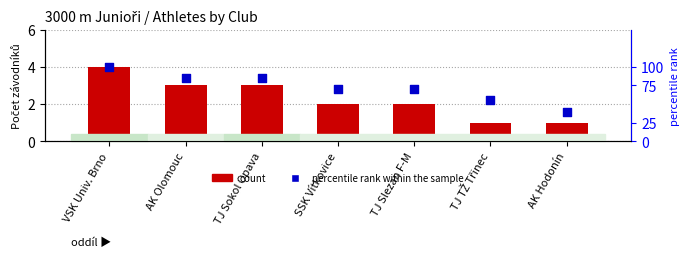

Which series has the largest total across all categories?

percentile rank within the sample